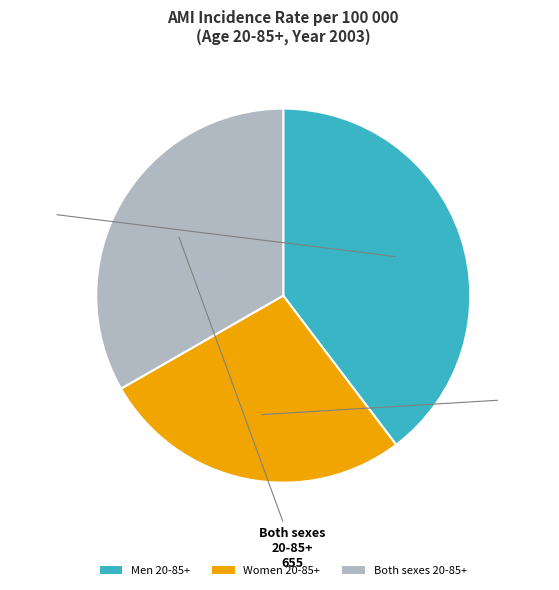

Is there any slice that represents more than half of the pie?

No